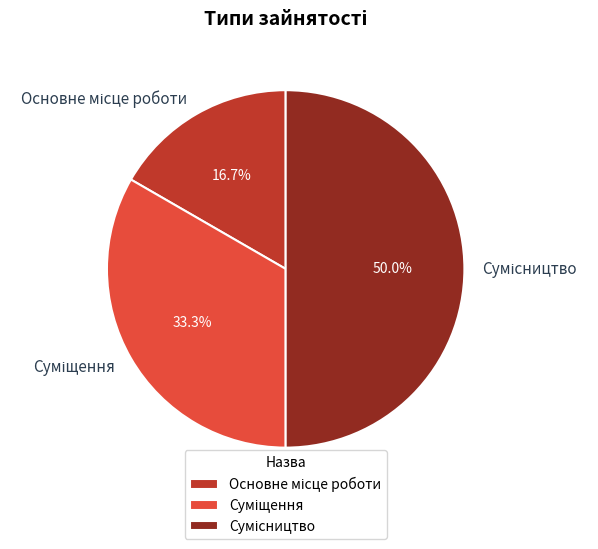

Is it true that Основне місце роботи is 31% of the pie?

False